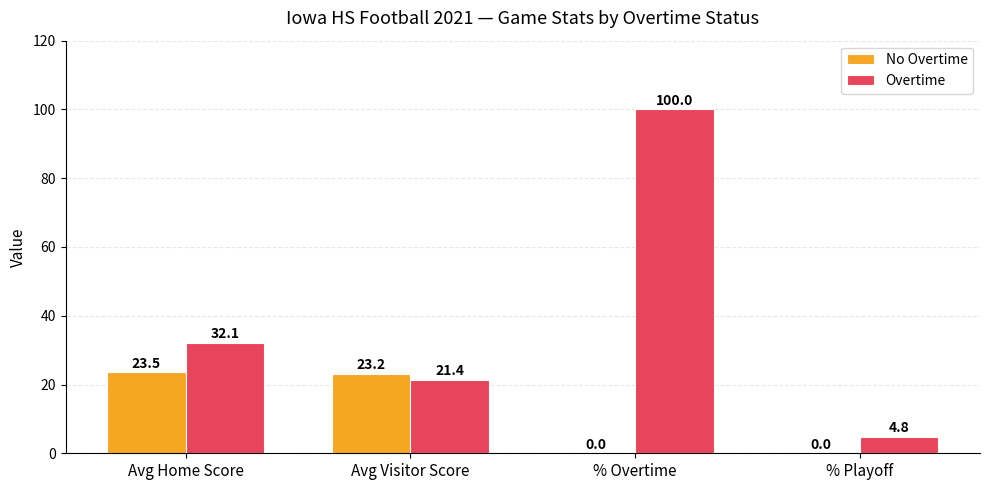

Does the chart contain stacked bars?

No